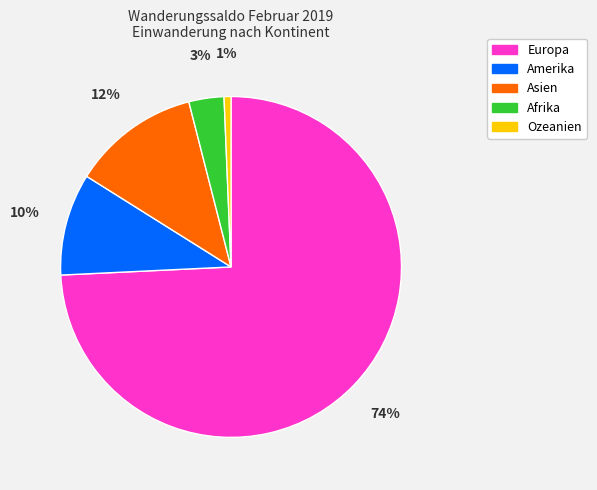

Combined, do Amerika and Afrika account for over 50%?

No